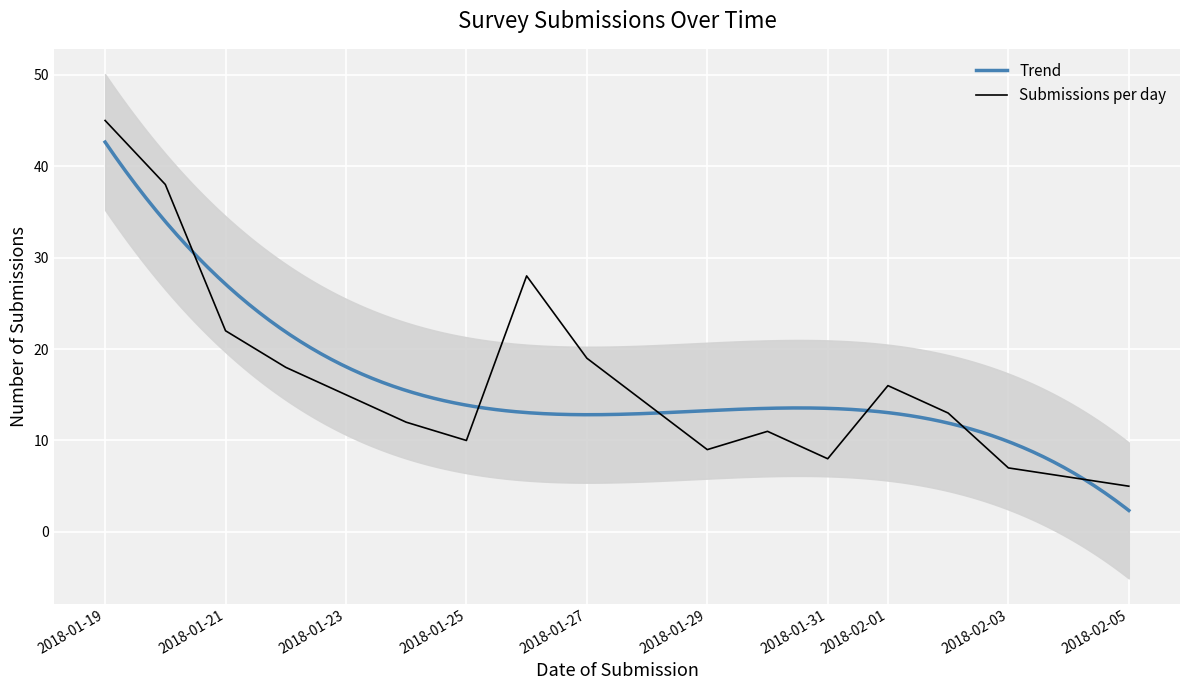

What is the minimum value for Submissions per day?

5